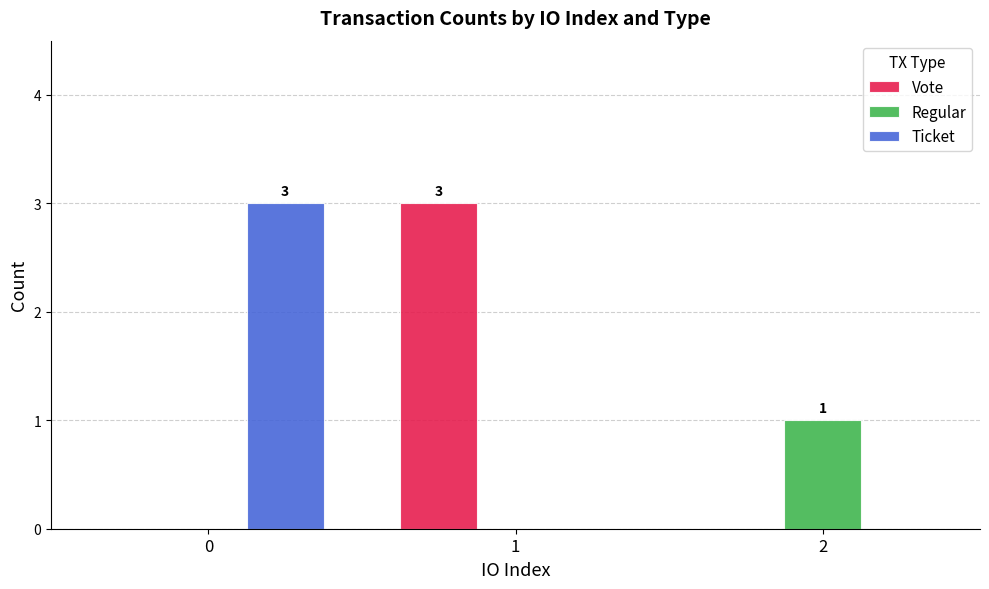

The Regular series shows 0 at 1. True or false?

True